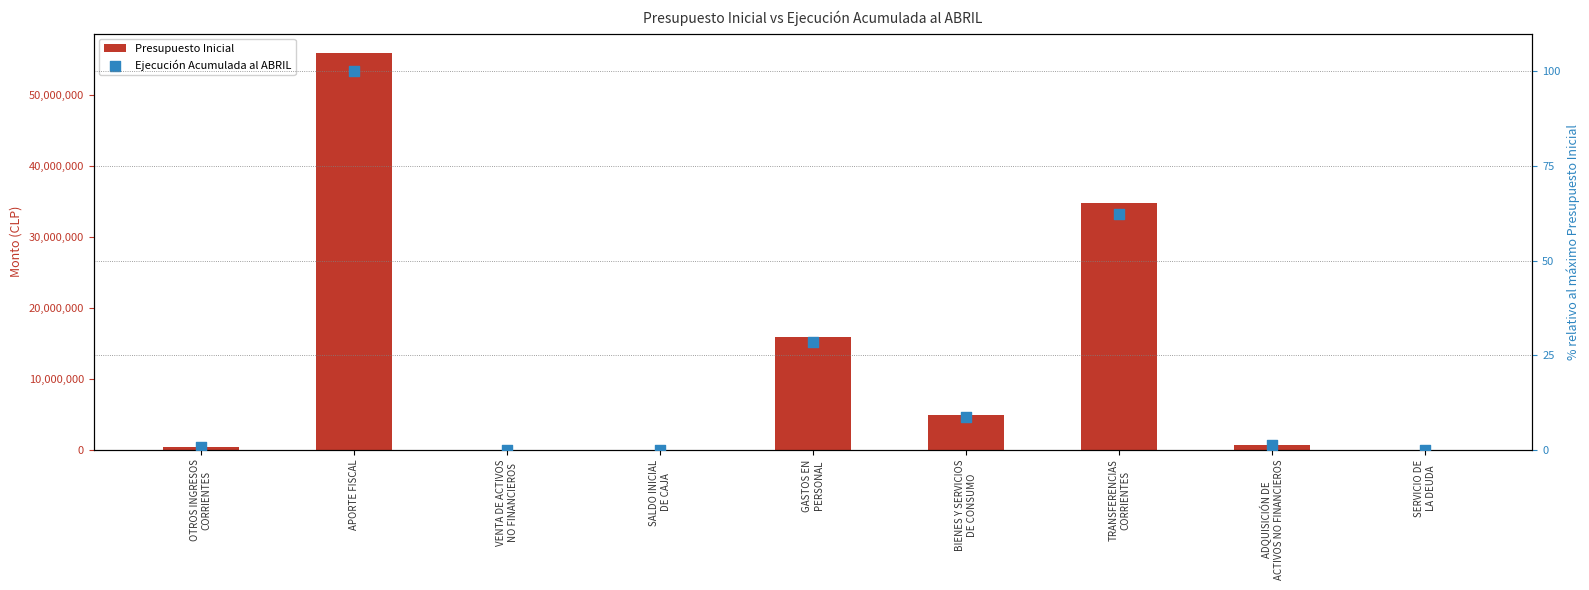

Is the value of Presupuesto Inicial at BIENES Y SERVICIOS
DE CONSUMO greater than the value of Ejecución Acumulada al ABRIL at ADQUISICIÓN DE
ACTIVOS NO FINANCIEROS?

Yes